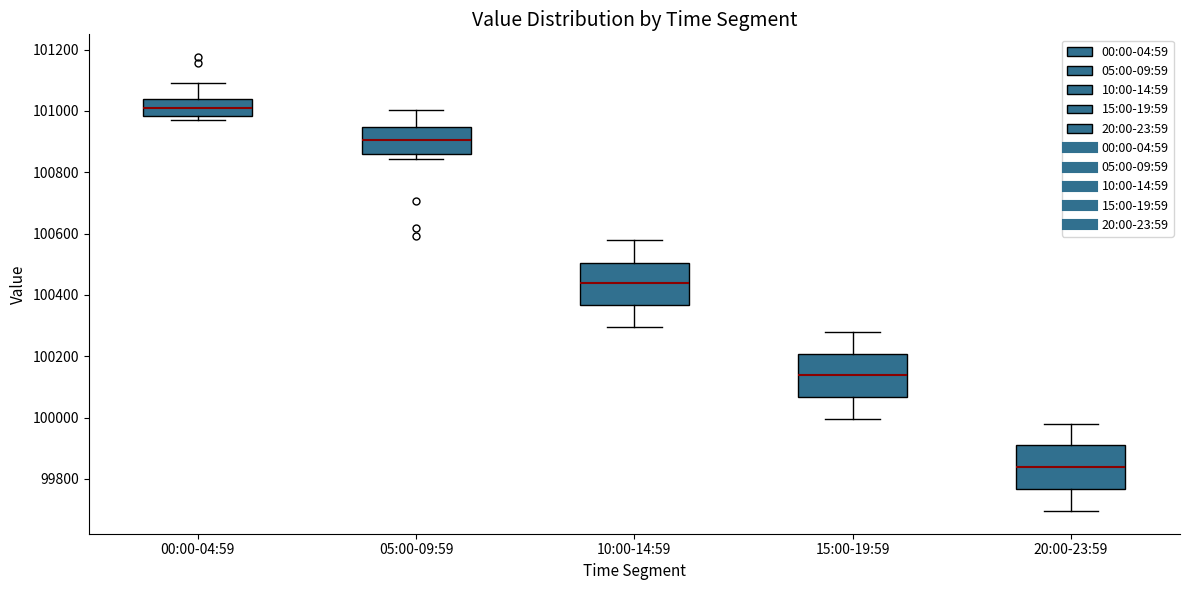

Reading left to right, transcribe this box plot: for each box, give where its median line is, the range the box spans, and where its two whiskers end, as read against the y-axis. The values are not printed on the chart, so give them approximately, as read against the axis.

00:00-04:59: median 101000, box 100980 to 101040, whiskers 100960 to 101100
05:00-09:59: median 100900, box 100860 to 100940, whiskers 100840 to 101000
10:00-14:59: median 100440, box 100360 to 100500, whiskers 100300 to 100580
15:00-19:59: median 100140, box 100060 to 100200, whiskers 100000 to 100280
20:00-23:59: median 99840, box 99760 to 99900, whiskers 99700 to 99980